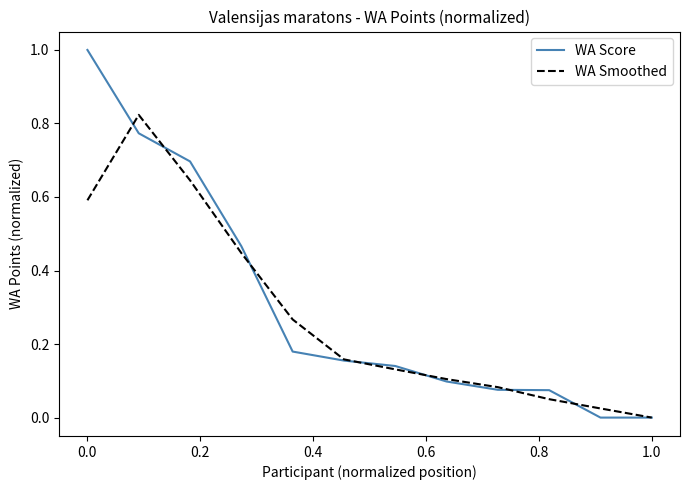

Rank the series by their maximum value, from highest to lowest.

WA Score, WA Smoothed